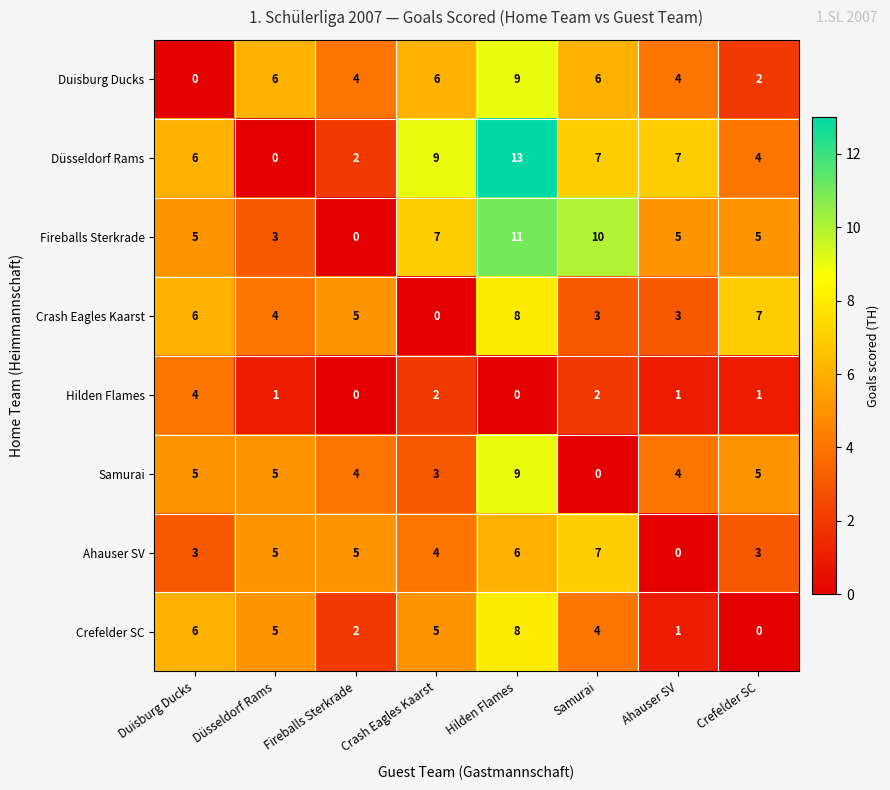

What is the maximum value shown in the chart?

13